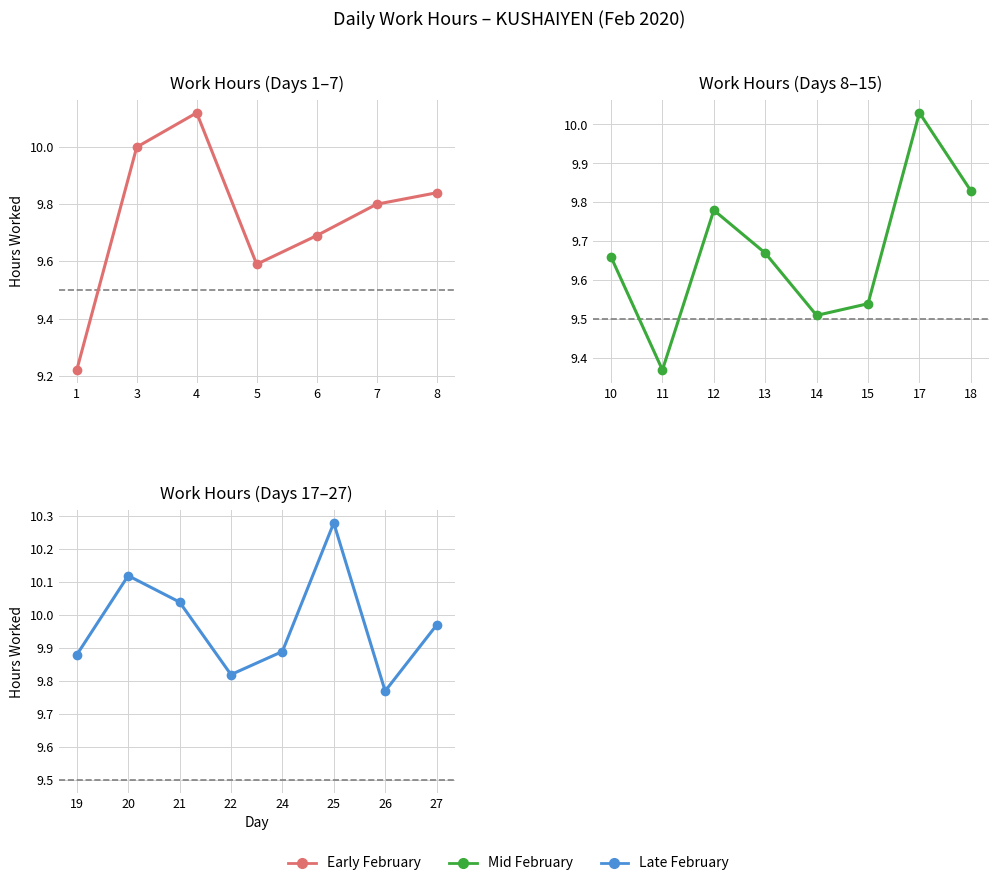

What is the ratio of the value at 22 to the value at 19?

1.0